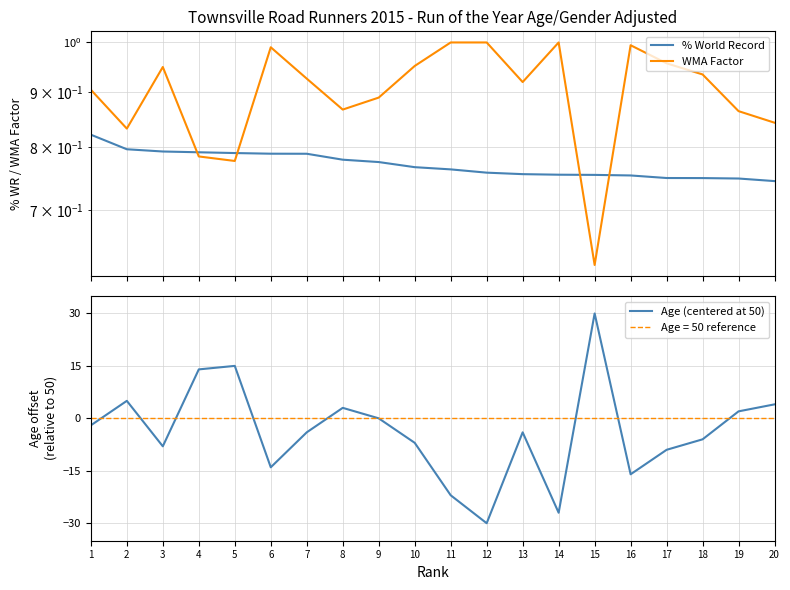

Does the chart display data point markers on the line(s)?

No